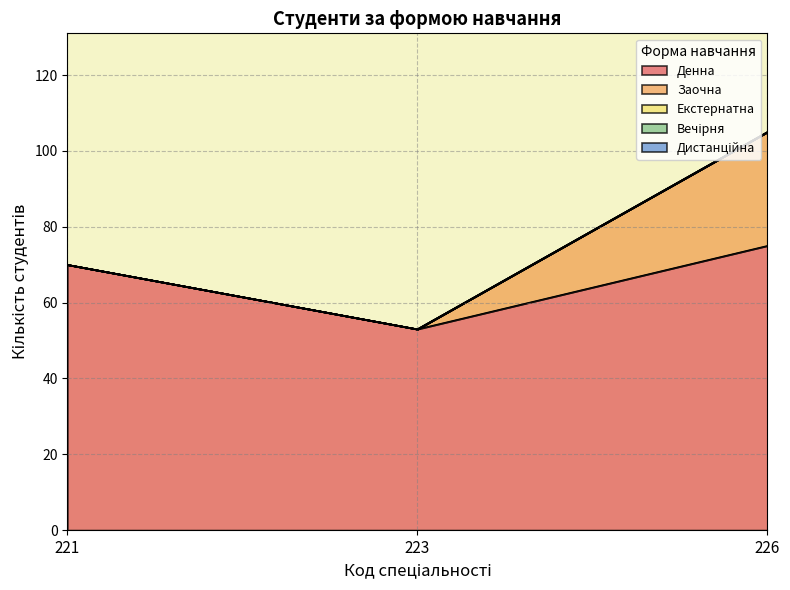

What is the difference between the highest and lowest values at 223?

53